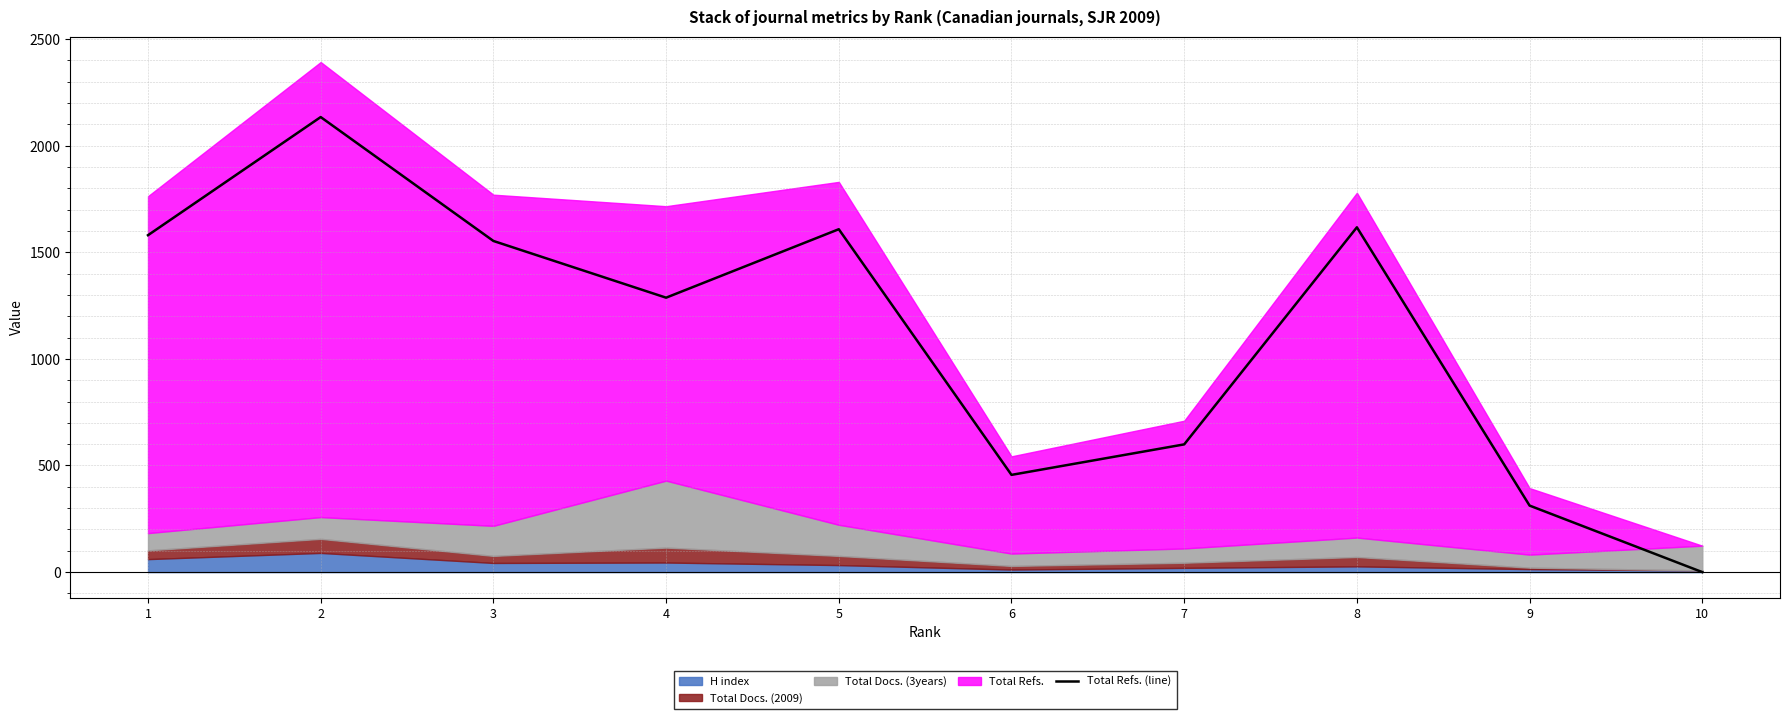

True or false: there are more than 0 points higher than both neighbors.

True